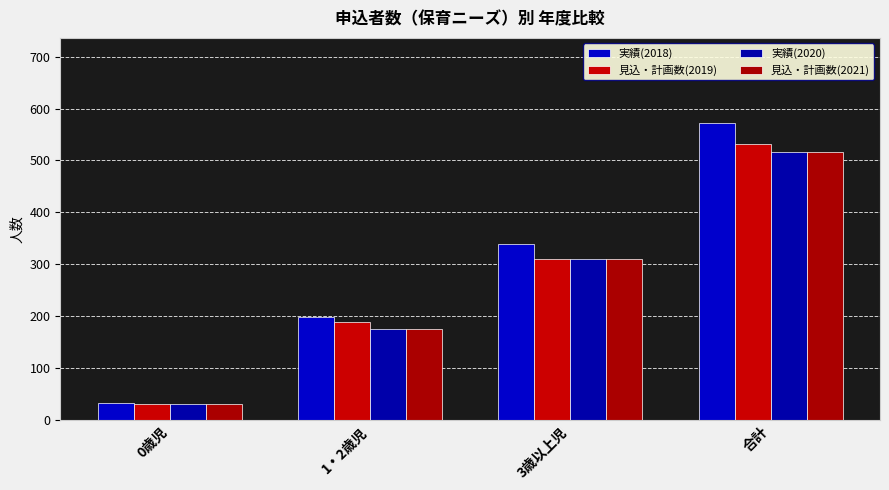

What are all the series names shown in the legend?

実績(2018), 見込・計画数(2019), 実績(2020), 見込・計画数(2021)